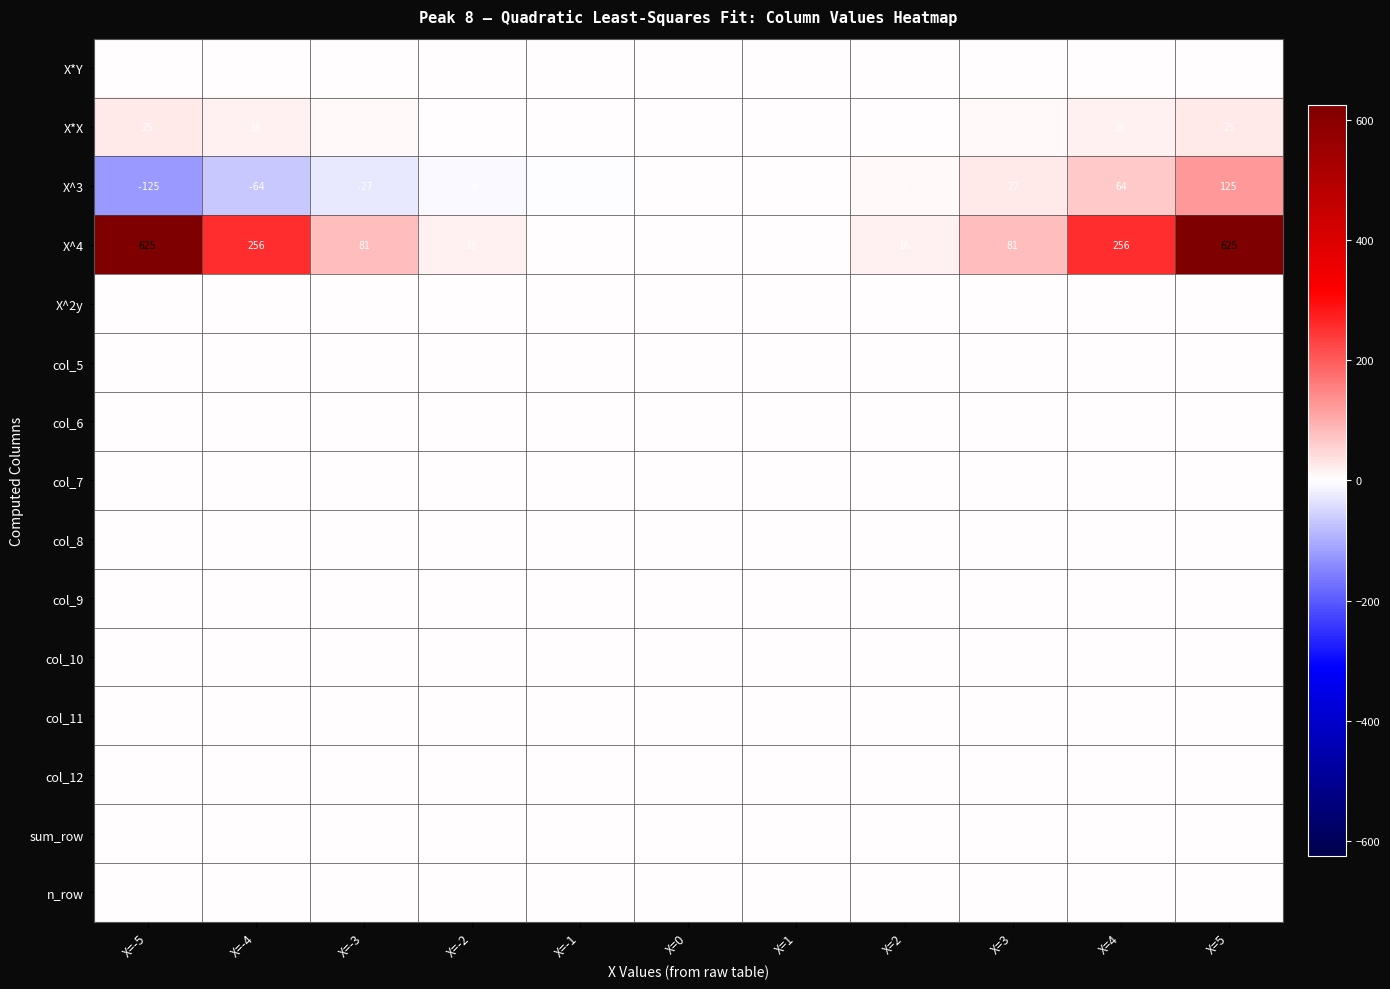

Which series has the widest spread of values?

X^4